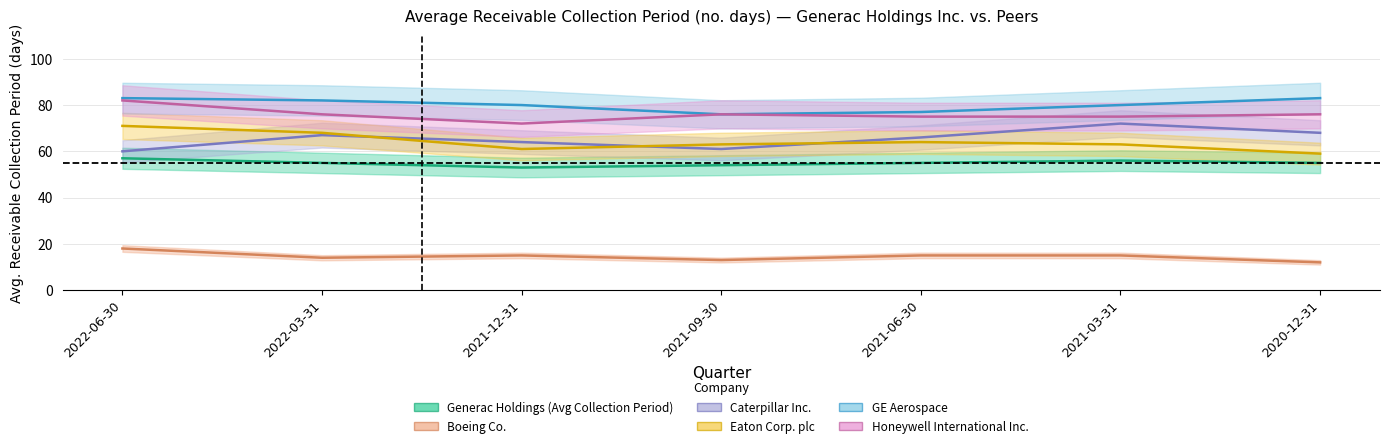

True or false: Caterpillar Inc. has more than 1 interior local peaks.

True